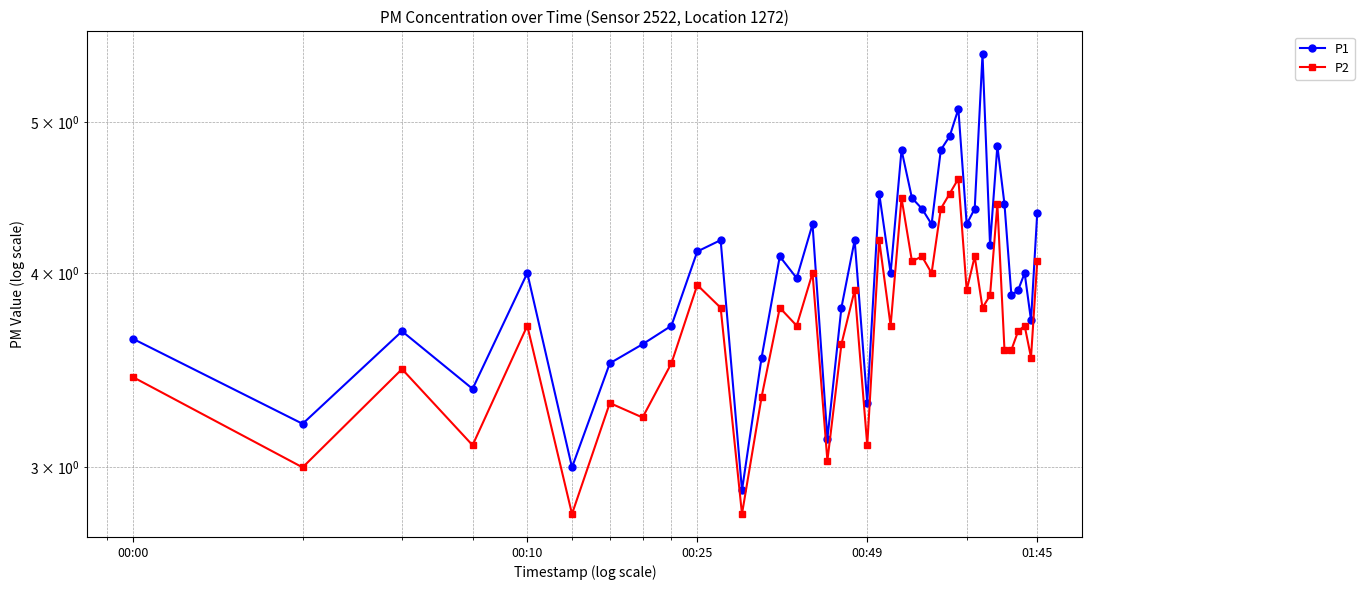

Is it true that P2 equals 1.6 at 15?

False